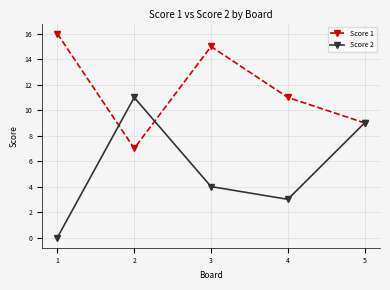

Where is Score 2 nearest to the value 5?

3